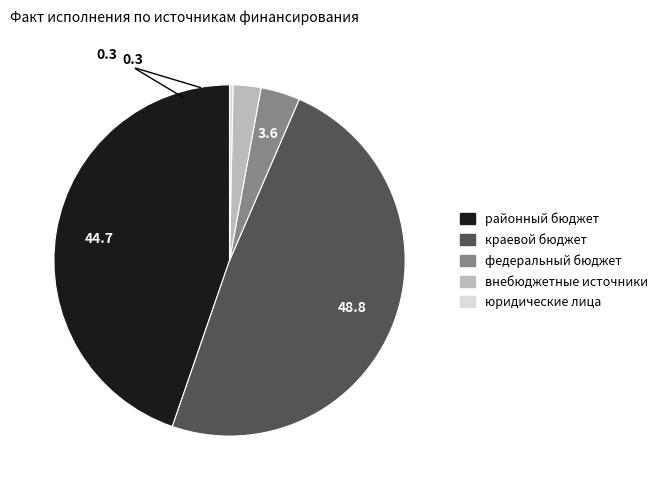

What is the smallest slice in the pie chart?

юридические лица